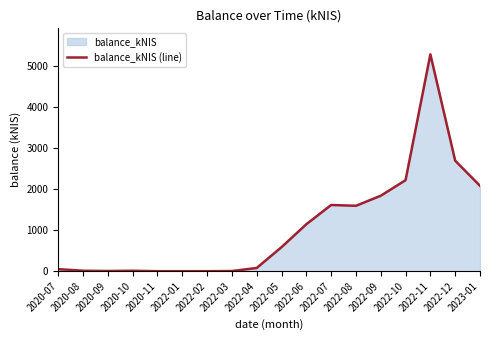

What is the change in value from 2020-07 to 2022-05?

+534.8